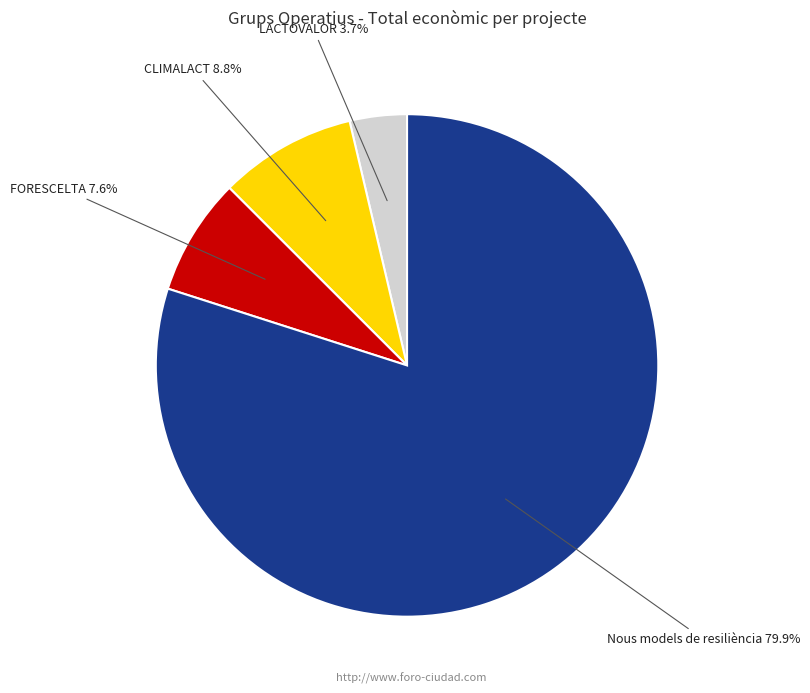

Is there any slice that represents more than half of the pie?

Yes